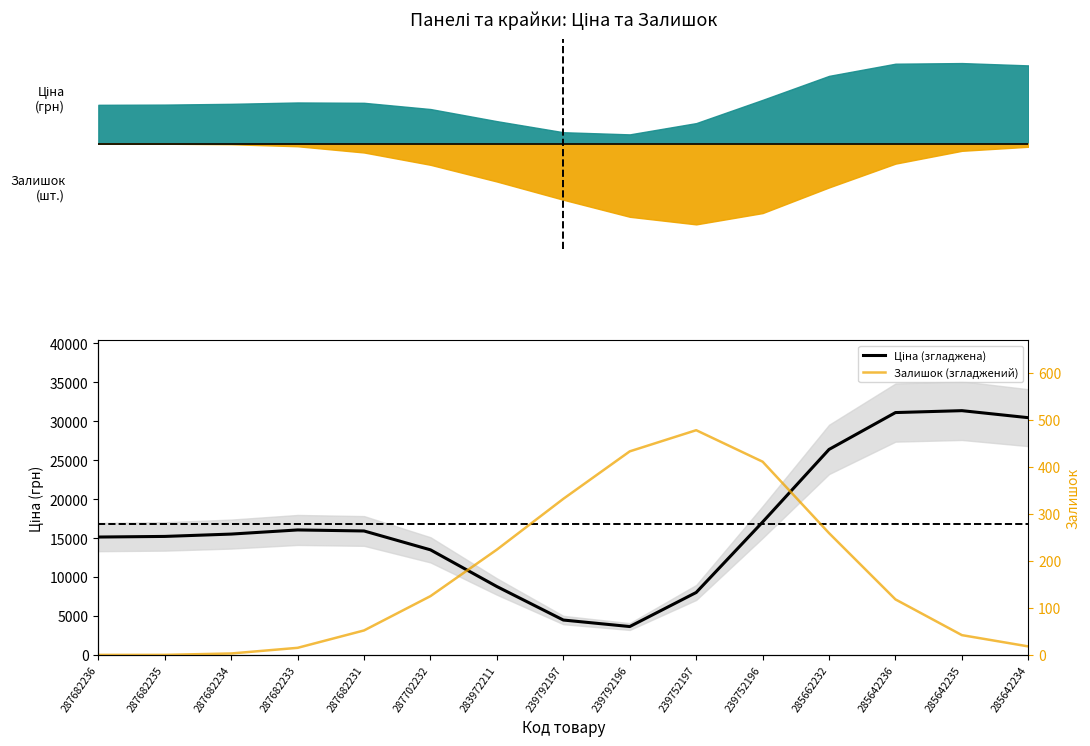

Rank the series by their maximum value, from lowest to highest.

Залишок (згладжений), Ціна (згладжена)